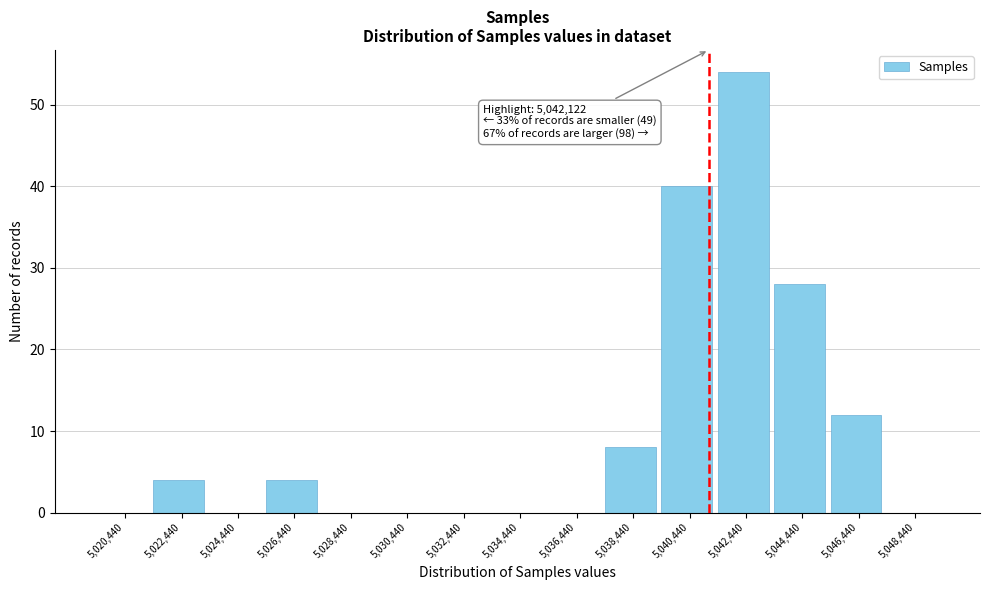

Reading right to left, what are all the values shown in this chart?

5,048,440=0	5,046,440=12	5,044,440=28	5,042,440=54	5,040,440=40	5,038,440=8	5,036,440=0	5,034,440=0	5,032,440=0	5,030,440=0	5,028,440=0	5,026,440=4	5,024,440=0	5,022,440=4	5,020,440=0